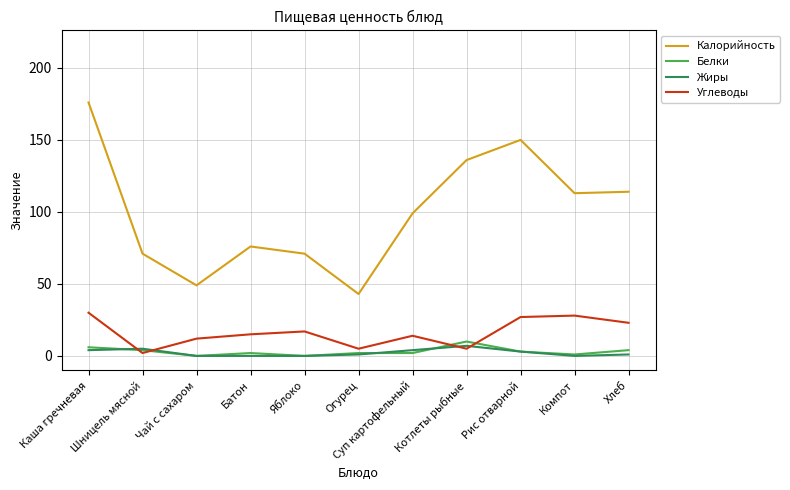

What are all the series names shown in the legend?

Калорийность, Белки, Жиры, Углеводы